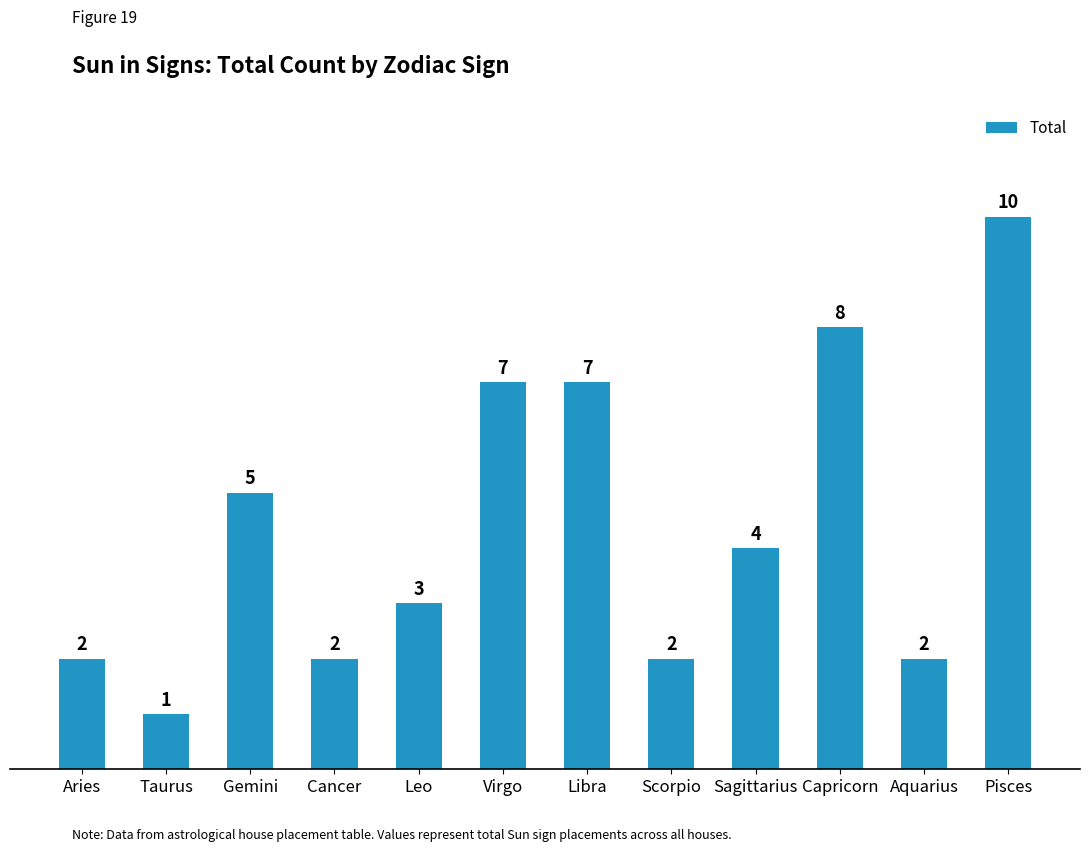

What position from the left is Libra?

7